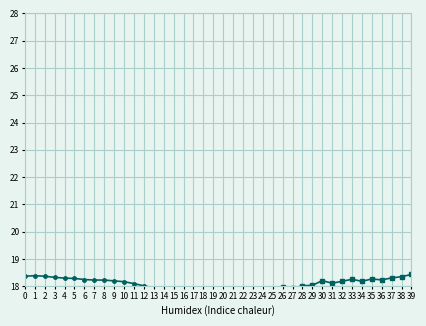

How many data points in SDS_P2 are less than 5?

1